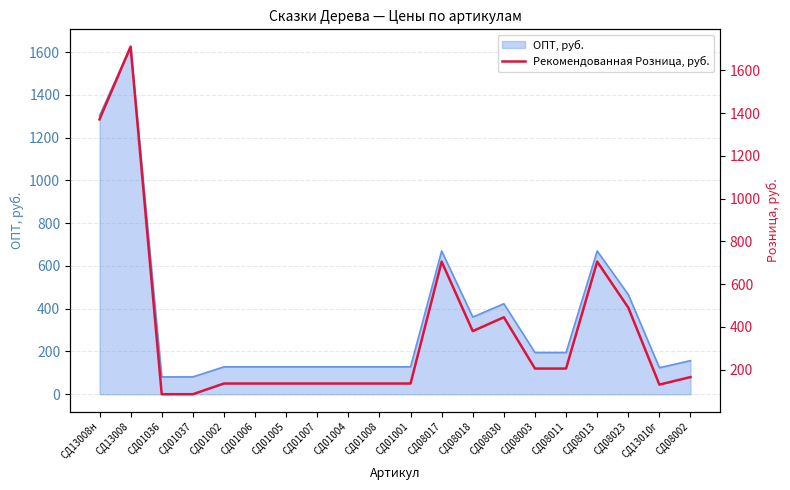

Which category has the highest value in the ОПТ, руб. series?

СД13008